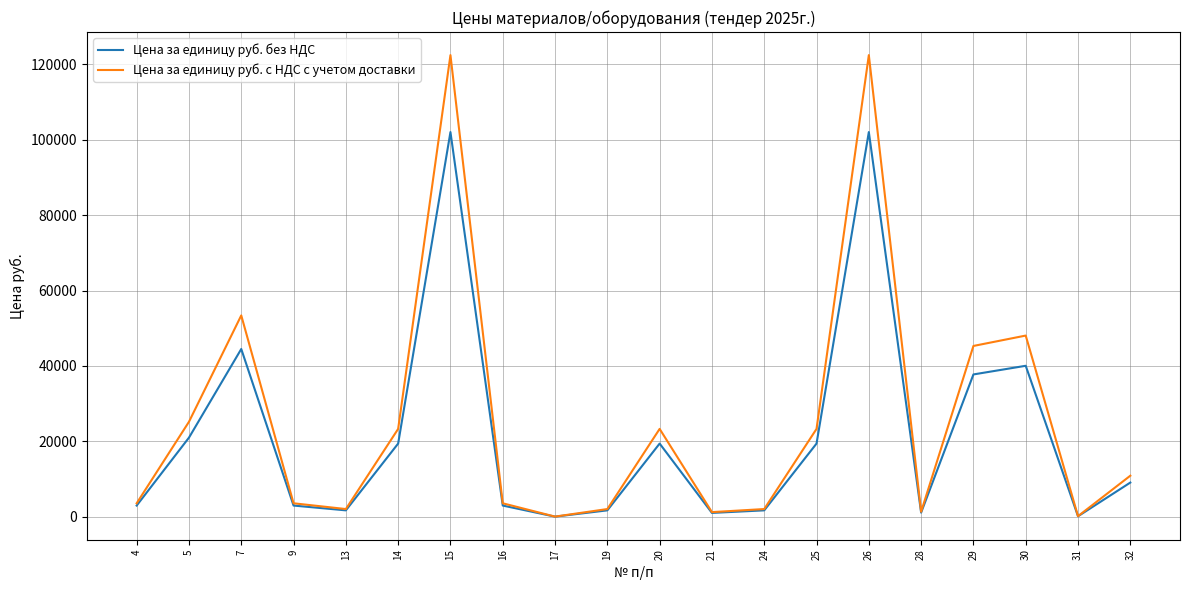

Which series has the largest total across all categories?

Цена за единицу руб. с НДС с учетом доставки